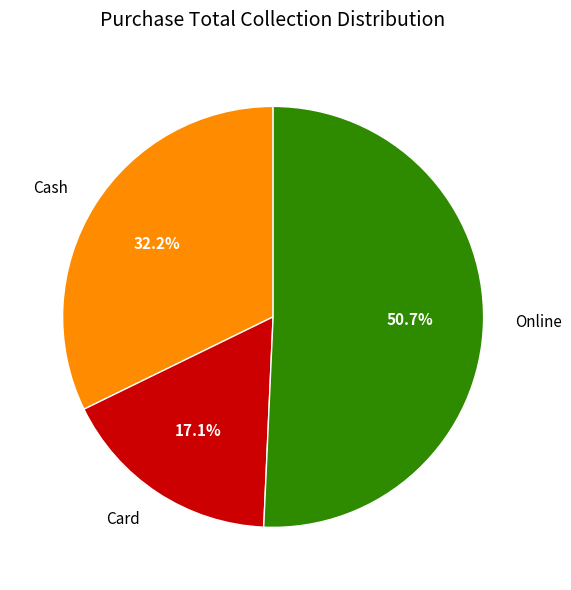

What is the ratio of the value at Online to the value at Card?

3.0